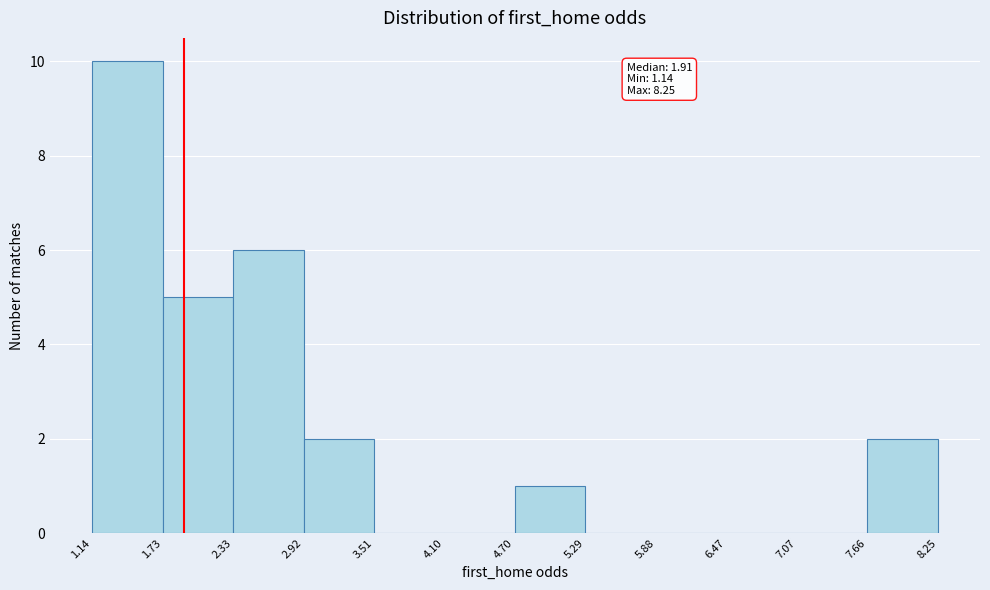

Over which range of the x-axis is the bar tallest?

1.14 to 1.73